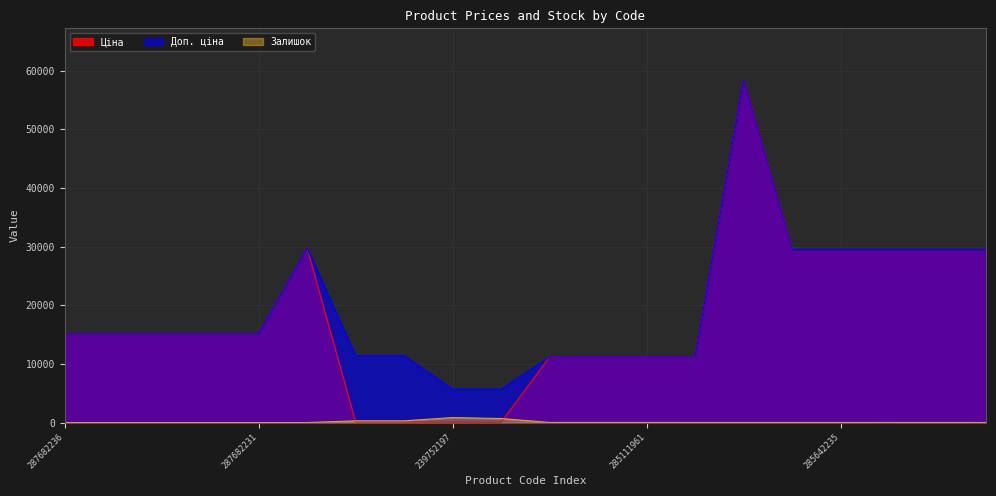

Between 285112220 and 287682235, which is larger?

287682235